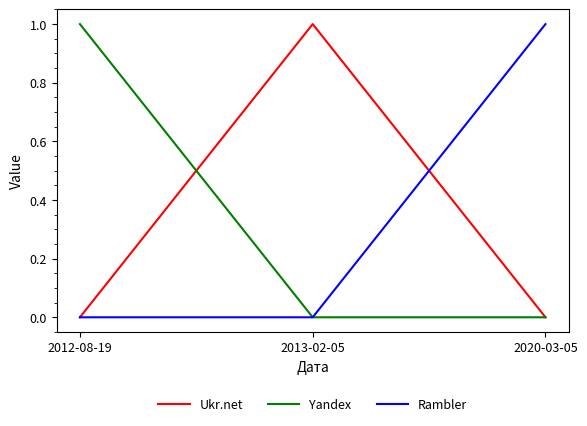

Reading right to left, transcribe all the data shown in this chart.

Ukr.net: 0	1	0
Yandex: 0	0	1
Rambler: 1	0	0